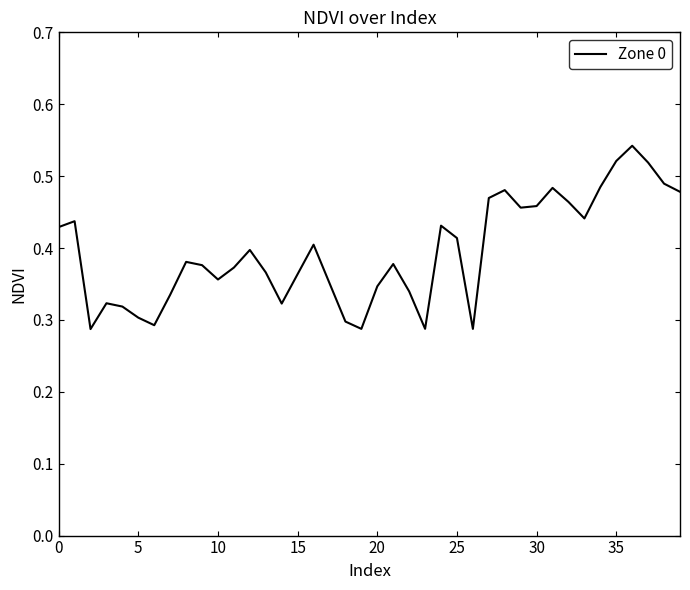

Does the chart display data point markers on the line(s)?

No